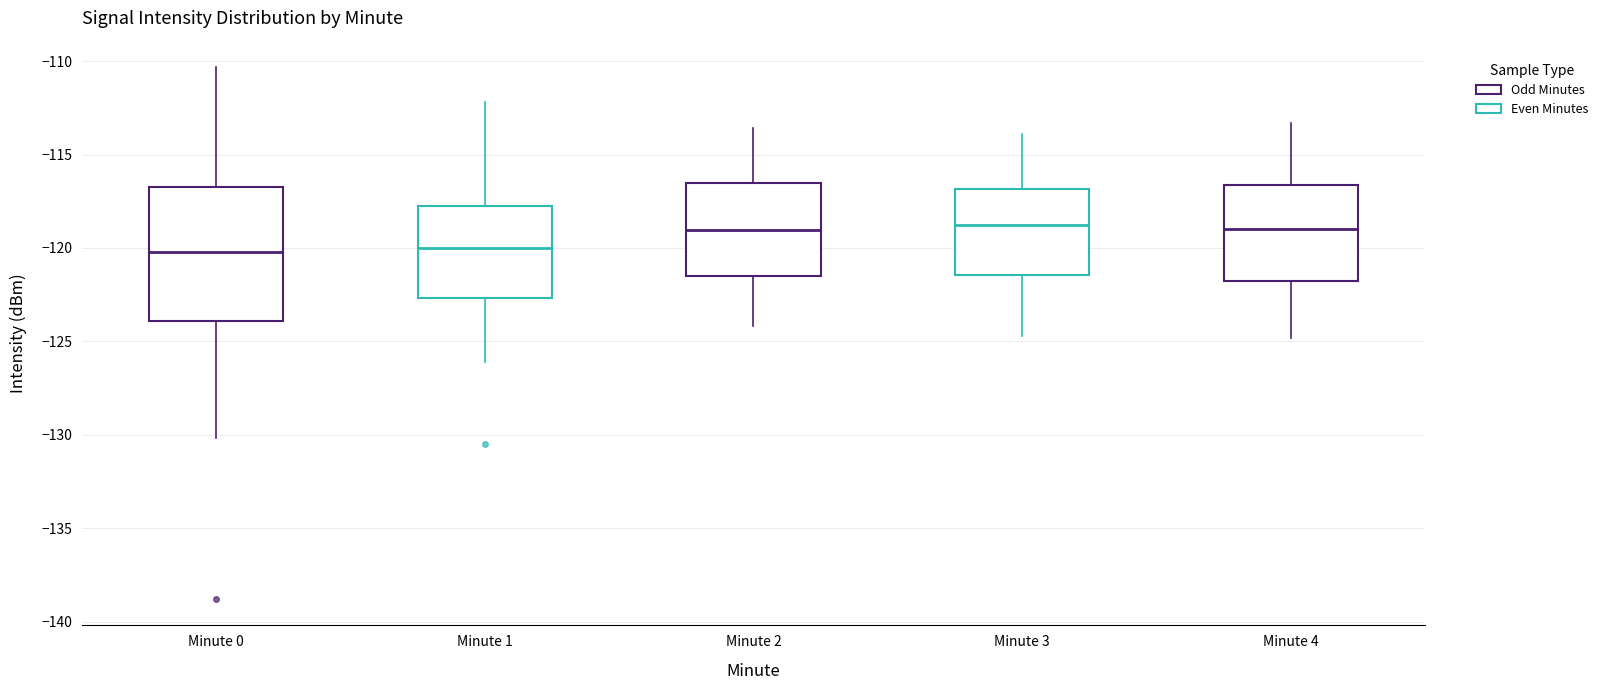

Which box is the tallest, from its lower edge to its upper edge?

Minute 0